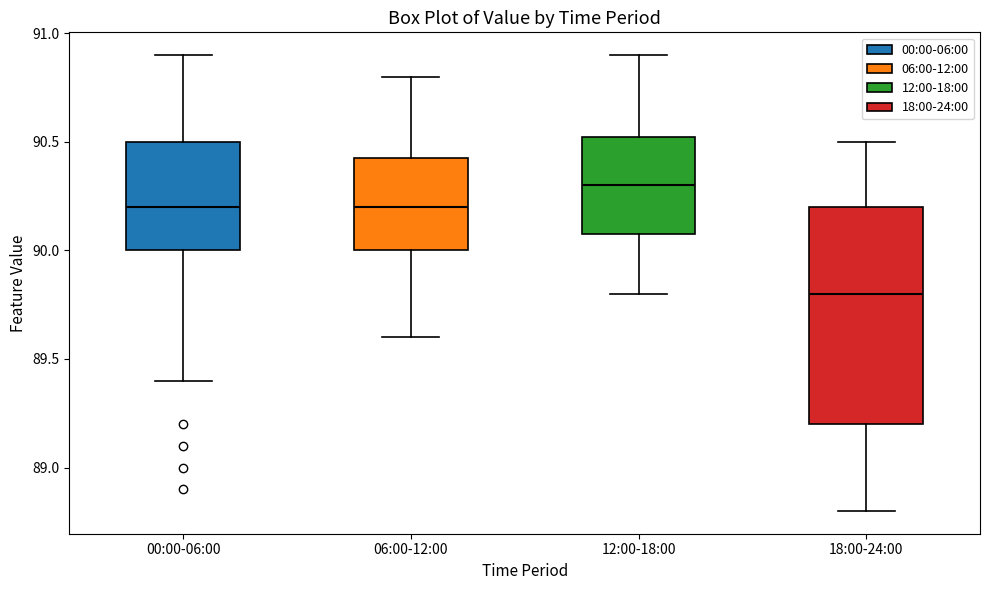

Reading left to right, read every box against the y-axis: the position of its median line, the range the box covers, and the ends of its whiskers. The values are not printed on the chart, so give them approximately, as read against the axis.

00:00-06:00: median 90.20, box 90.00 to 90.50, whiskers 89.40 to 90.90
06:00-12:00: median 90.20, box 90.00 to 90.45, whiskers 89.60 to 90.80
12:00-18:00: median 90.30, box 90.10 to 90.55, whiskers 89.80 to 90.90
18:00-24:00: median 89.80, box 89.20 to 90.20, whiskers 88.80 to 90.50